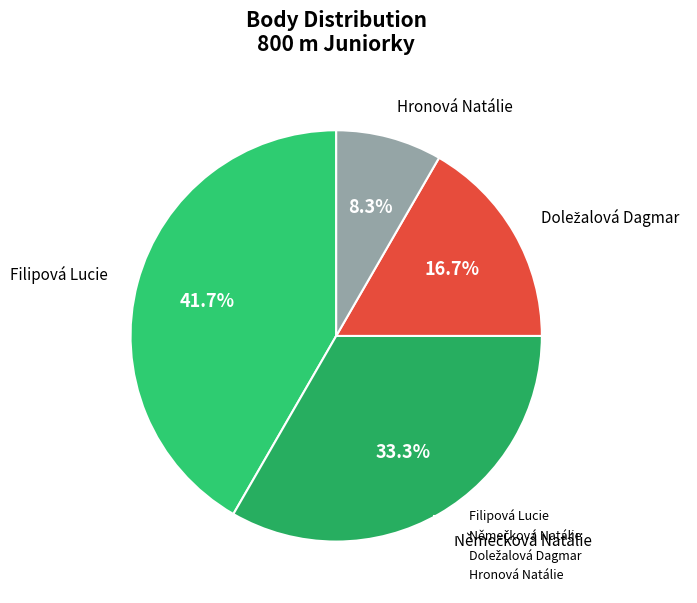

Approximately how many times larger is the value at Filipová Lucie compared to Hronová Natálie?

5.0